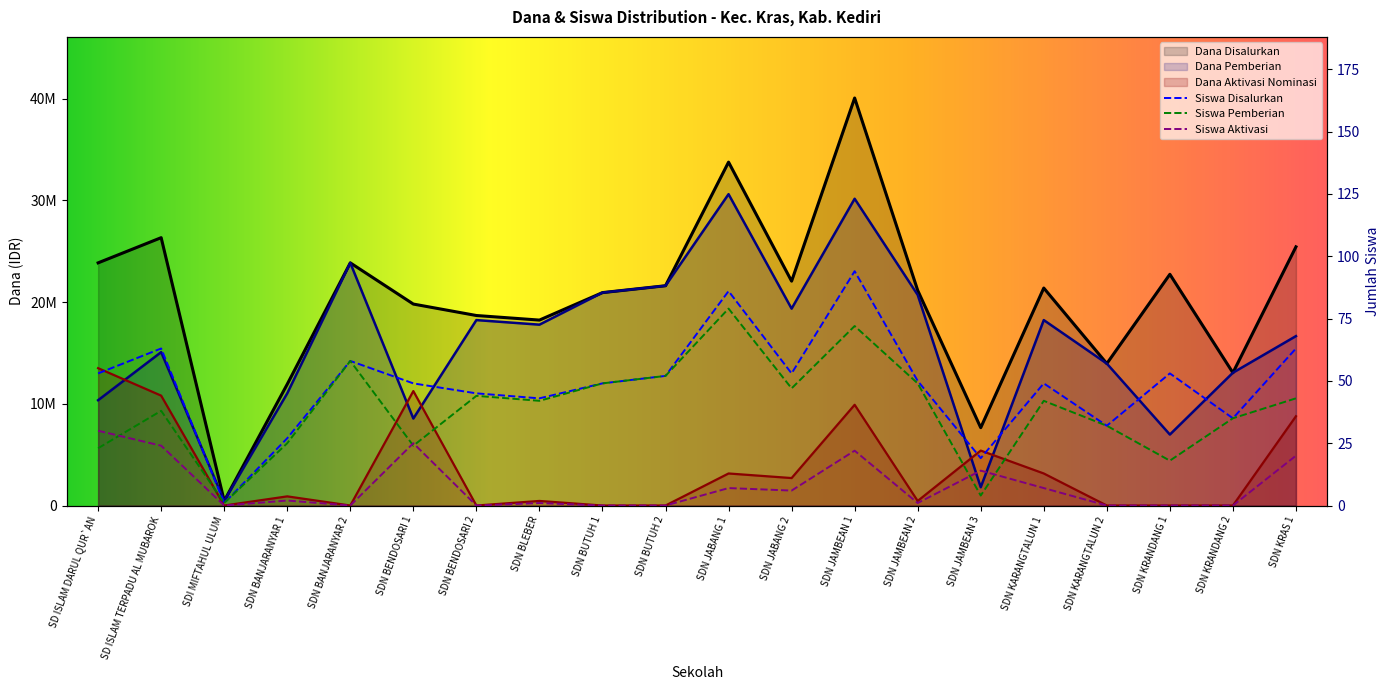

What is the difference between the maximum and minimum values in the Dana Pemberian series?

30150000